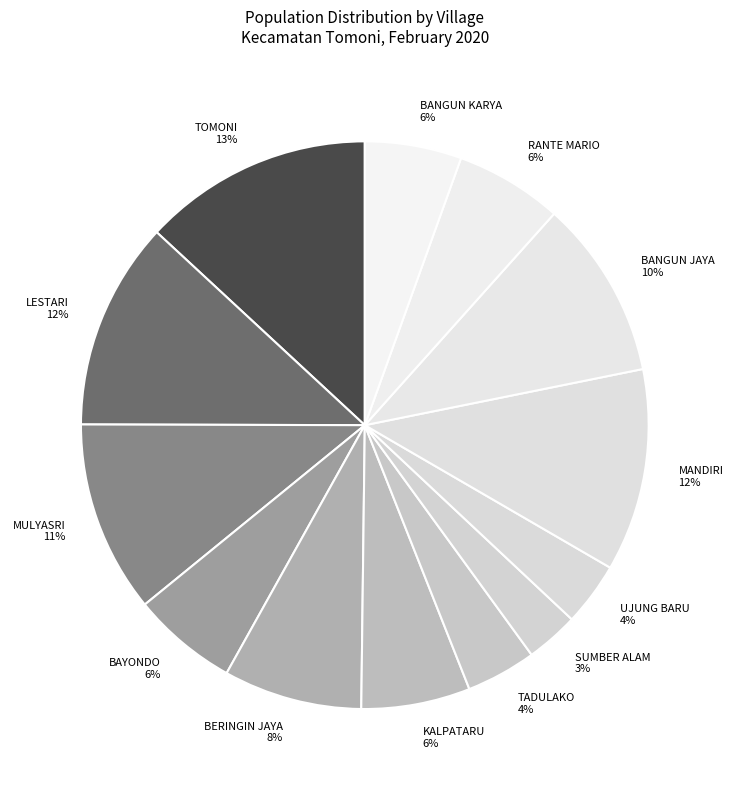

How many segments does this pie chart have?

13